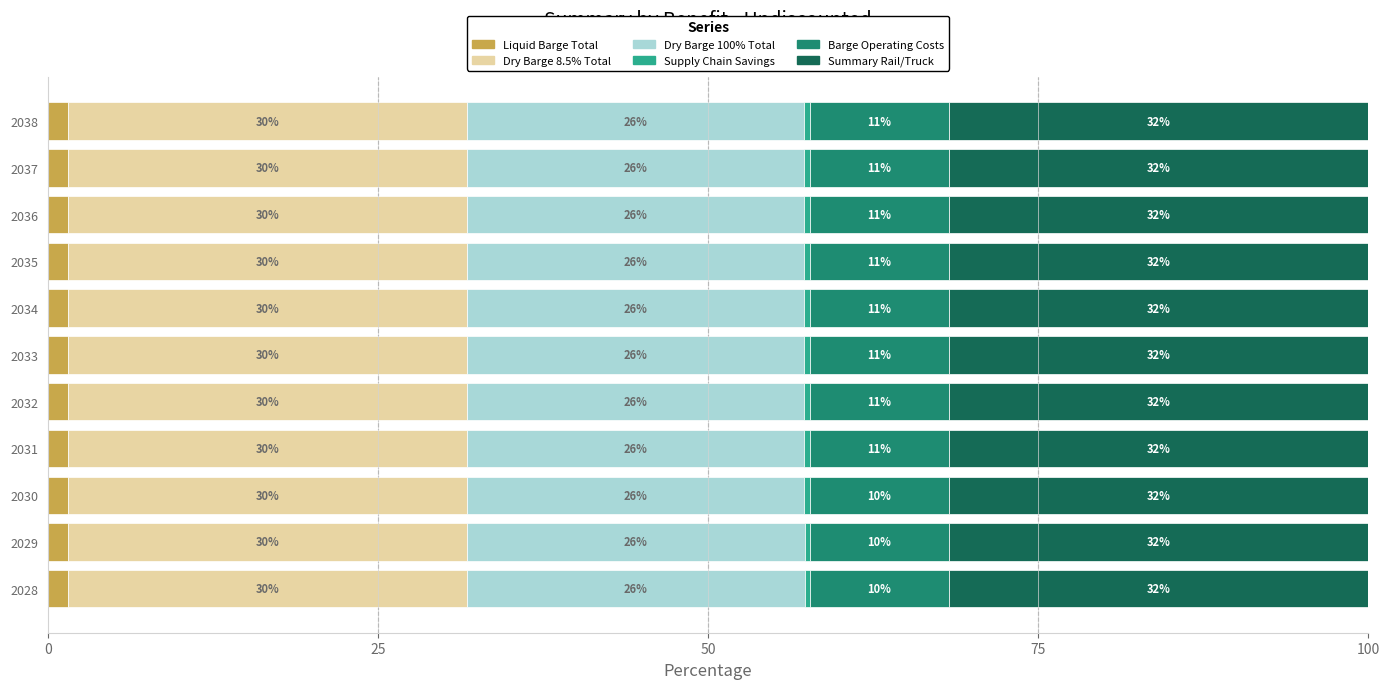

What are all the series names shown in the legend?

Liquid Barge Total, Dry Barge 8.5% Total, Dry Barge 100% Total, Supply Chain Savings, Barge Operating Costs, Summary Rail/Truck